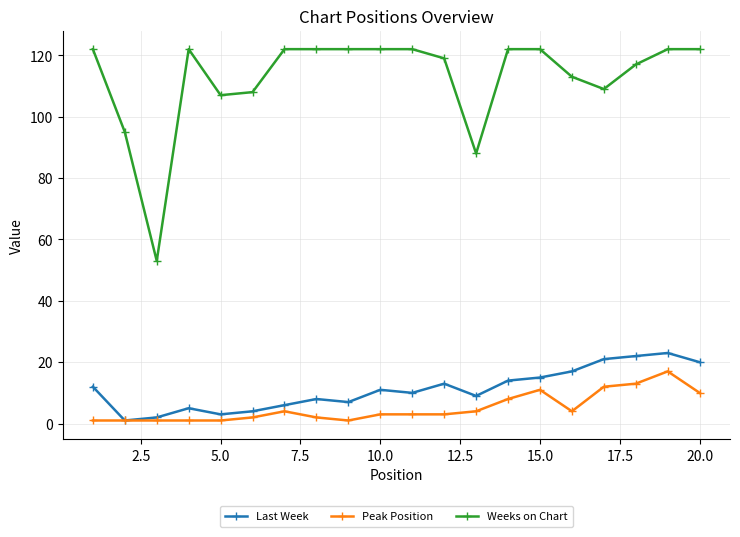

How many categories are shown in the chart?

20